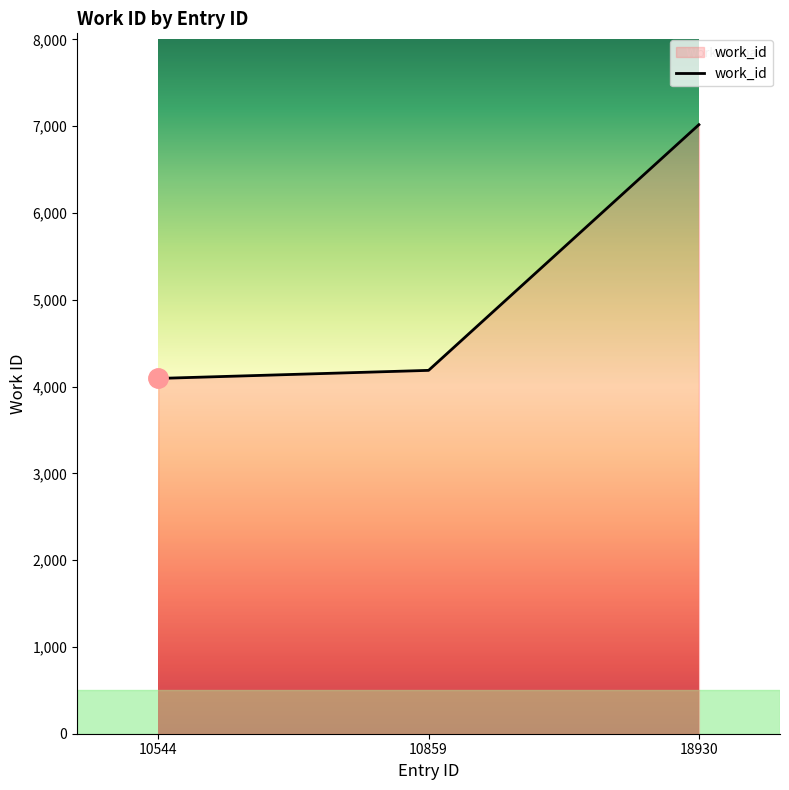

Rank the categories by value from lowest to highest.

10544, 10859, 18930